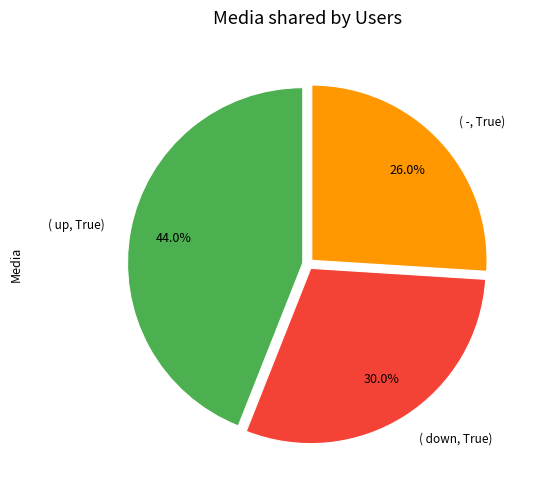

To the nearest percent, what is the average slice percentage?

33%